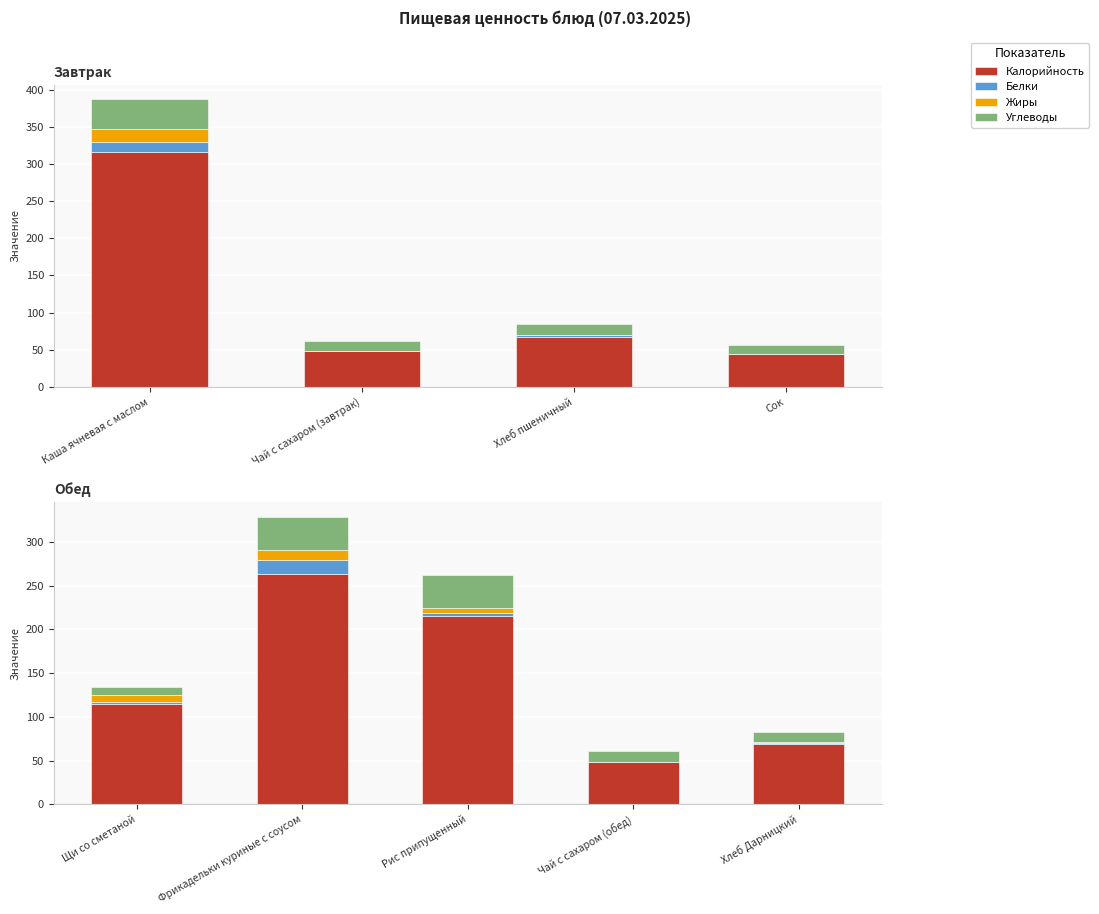

At how many categories does at least one series exceed 287?

1